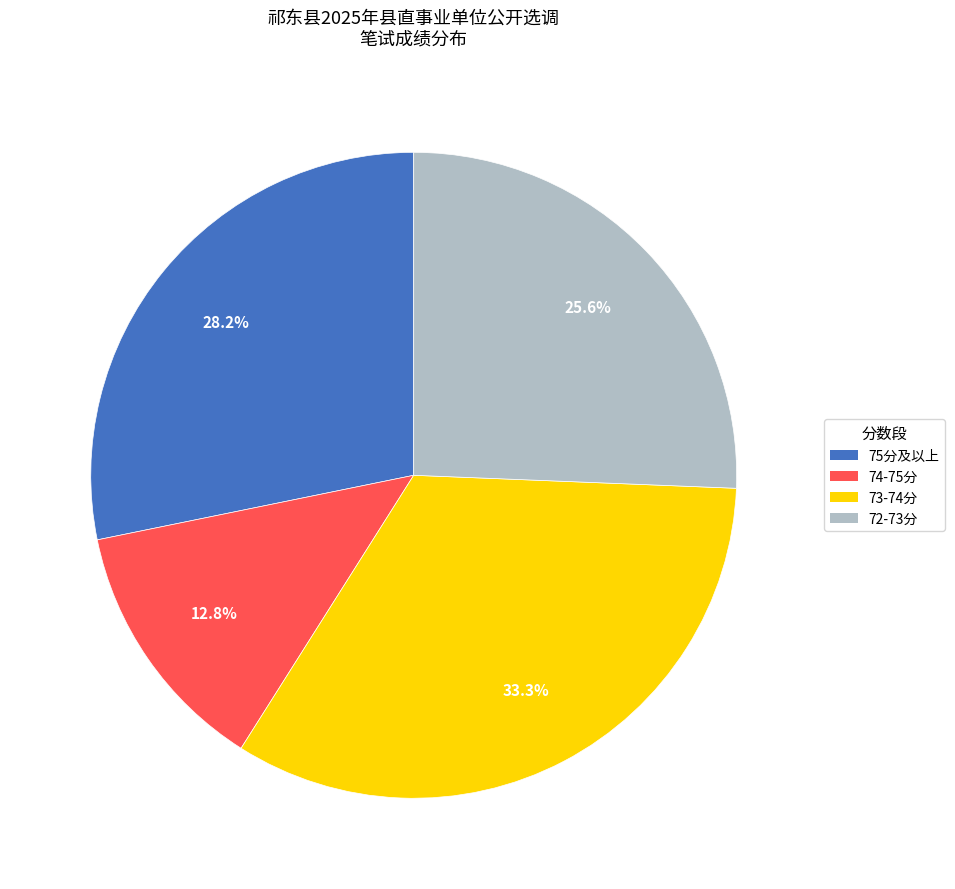

Count the number of slices in the pie.

4